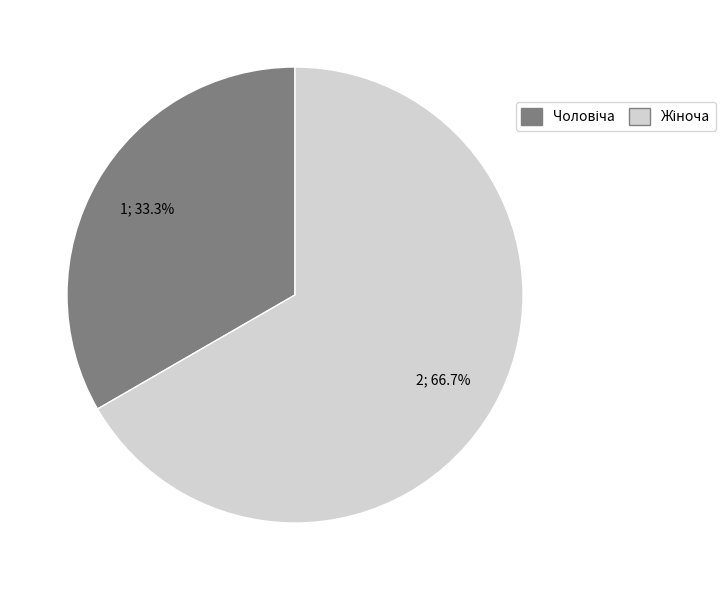

Does any single category account for the majority?

Yes